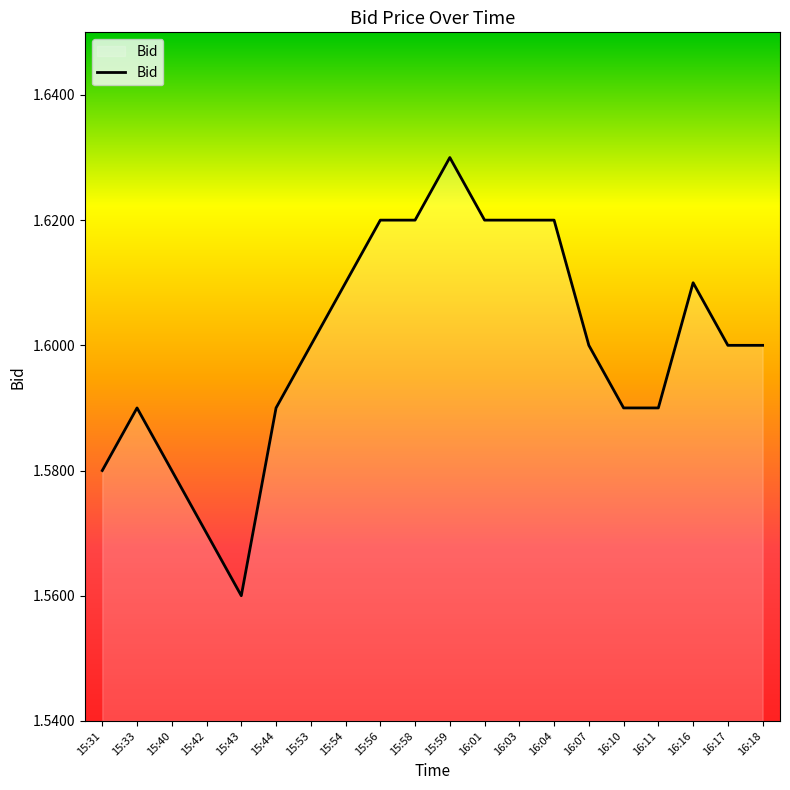

What position from the right is 15:40?

18